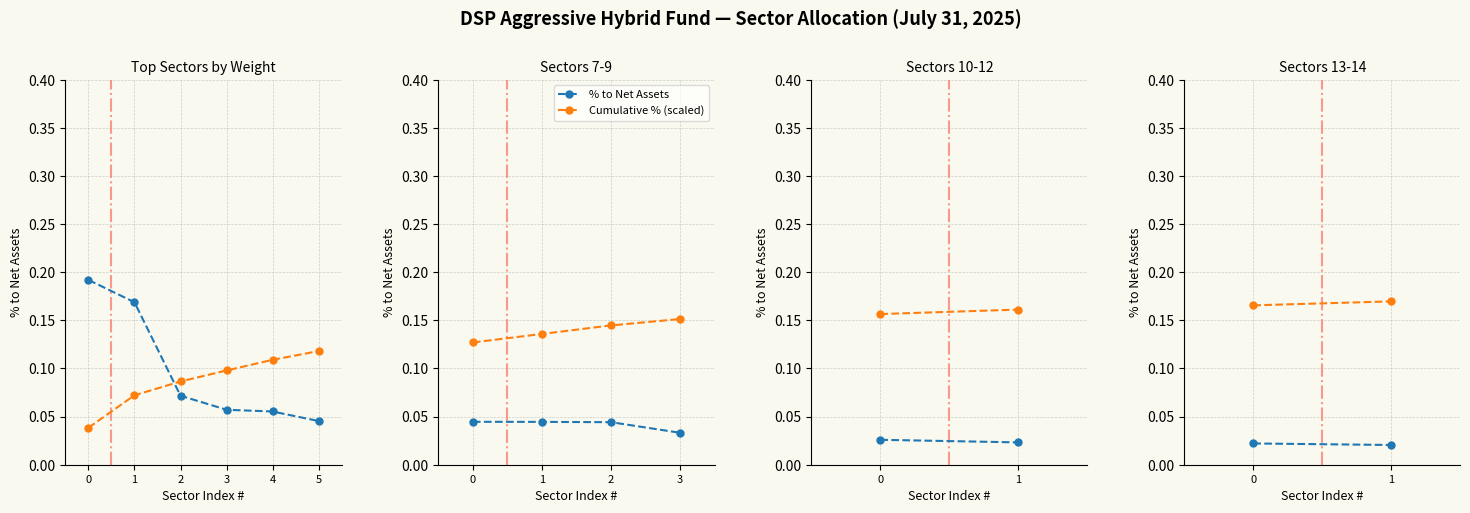

What is the value of the Cumulative % (scaled) point at the 2nd from the left?

0.2